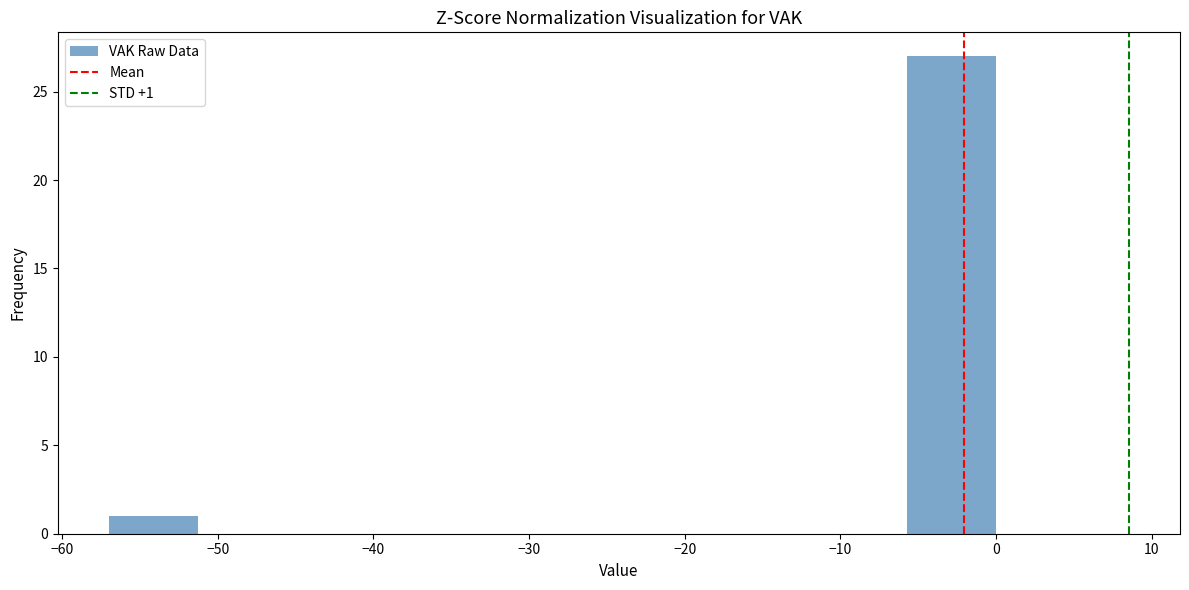

Over which range of the x-axis is the bar tallest?

-5.7 to 0.0